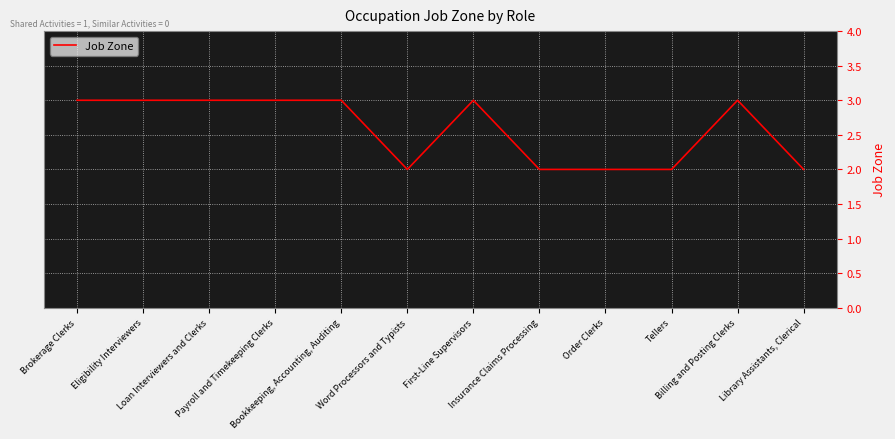

How many values are between 2 and 3?

12